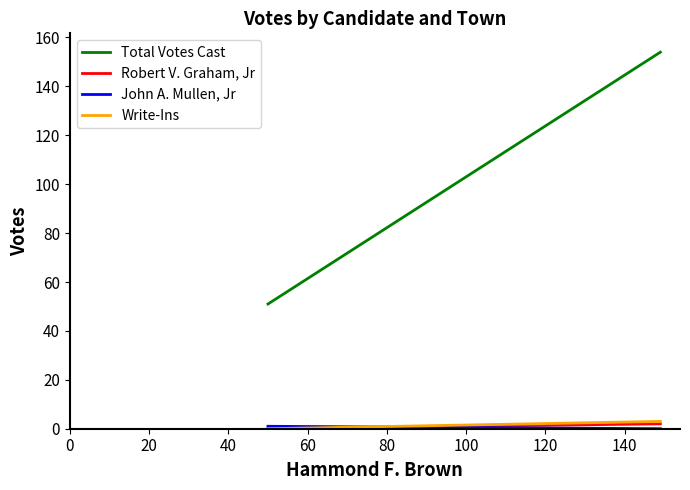

What is the difference between the maximum and minimum values in the Robert V. Graham, Jr series?

2